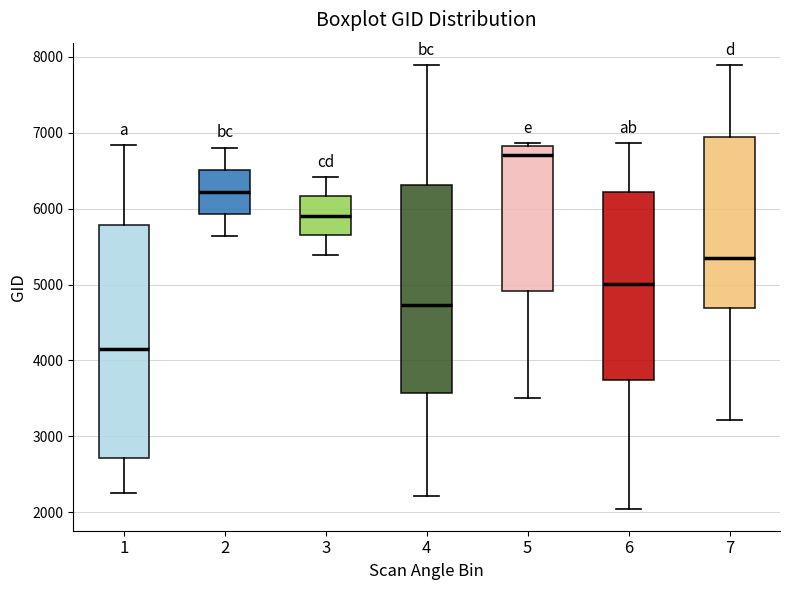

Comparing the boxes themselves (not the whiskers), which one is the tallest?

1